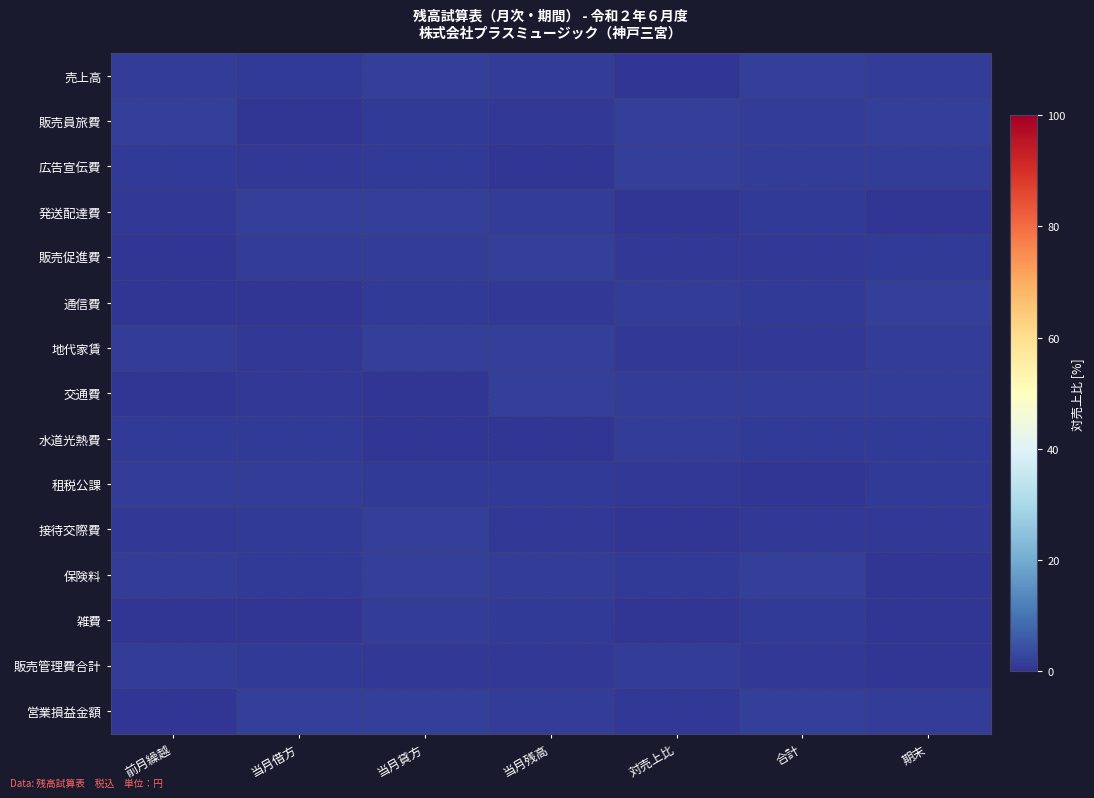

At which category is the sum across all series the highest?

当月貸方